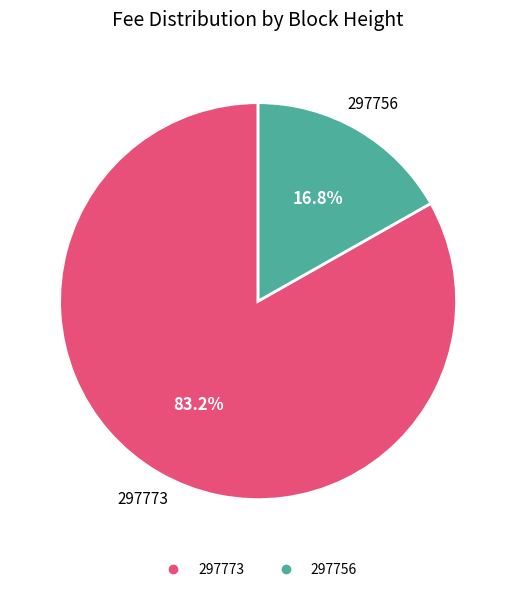

The 297756 slice represents 17% of the pie. True or false?

True